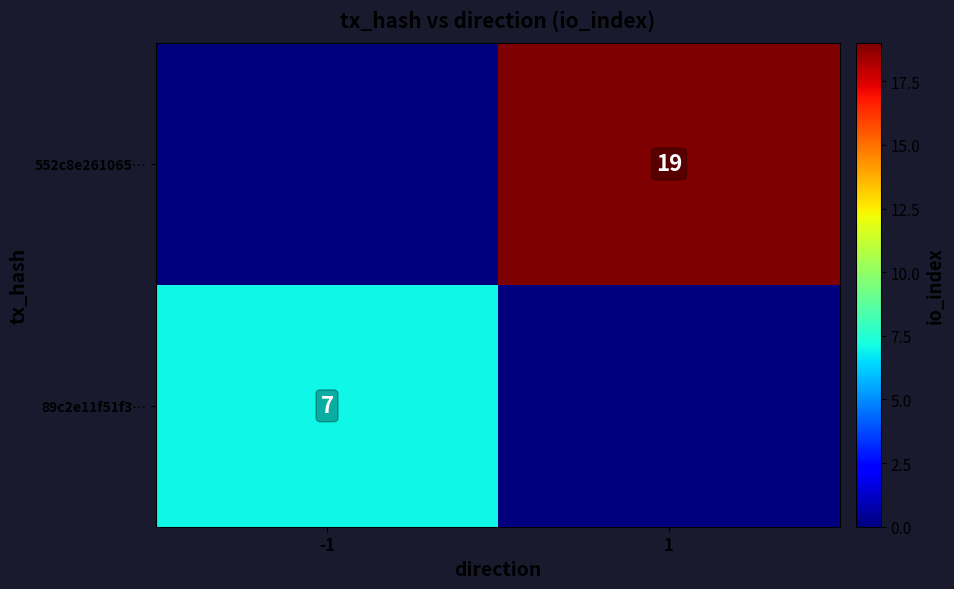

Is it true that 552c8e261065… equals 19 at 1?

True